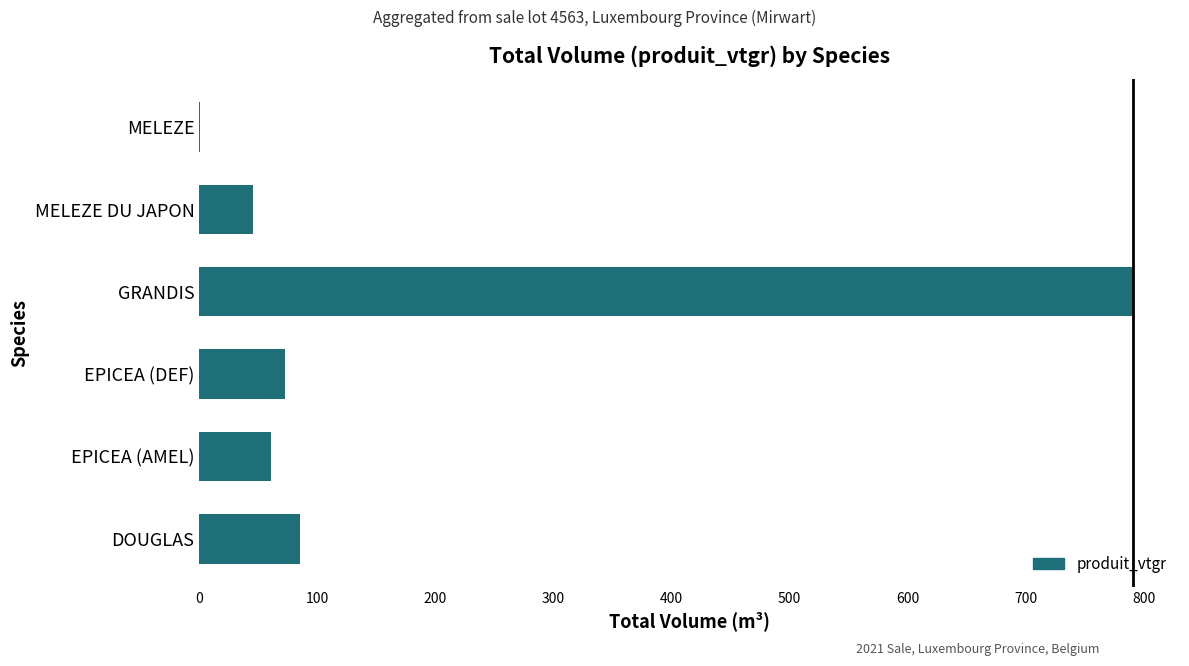

What is the sum of all values?

1055.3